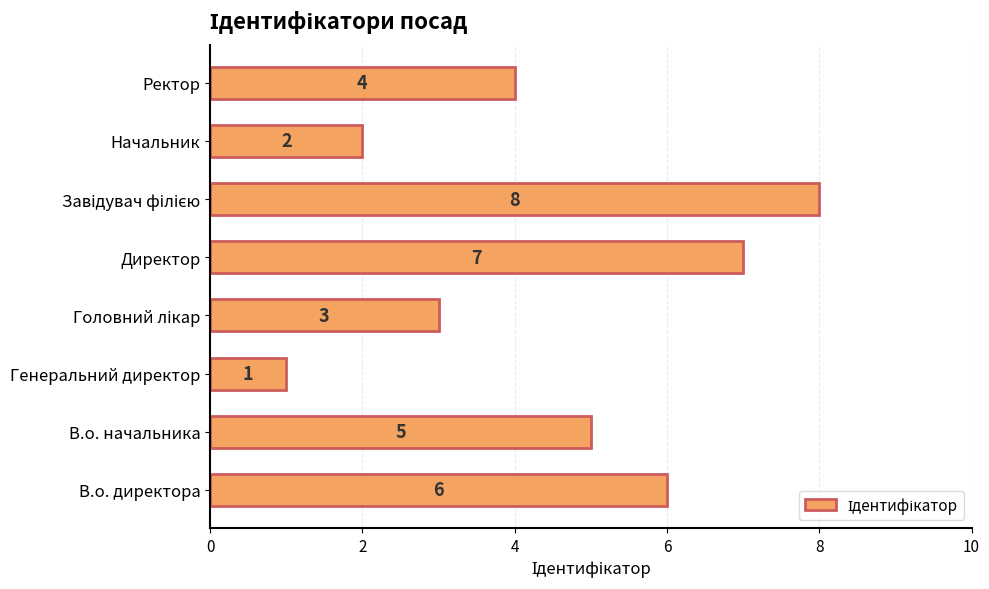

What is the sum of the values at Ректор and В.о. начальника?

9